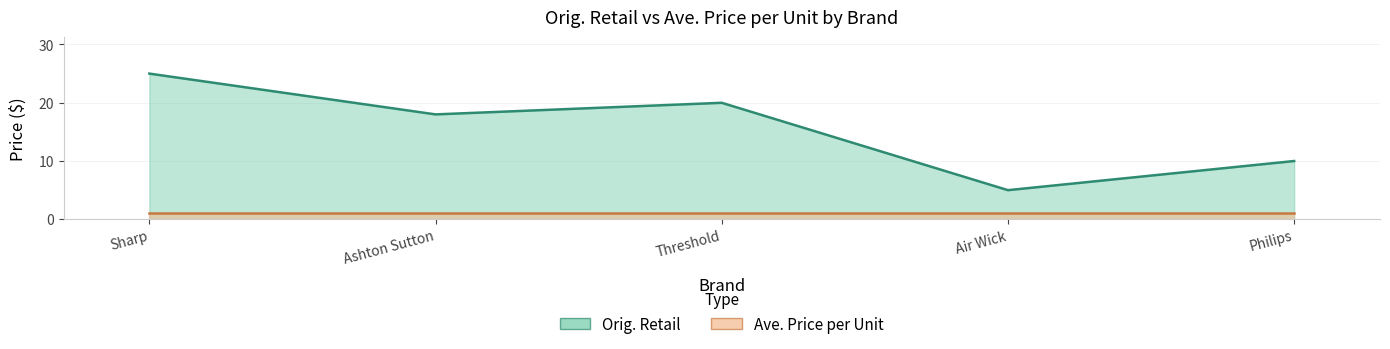

What is the sum of all values?

77.9